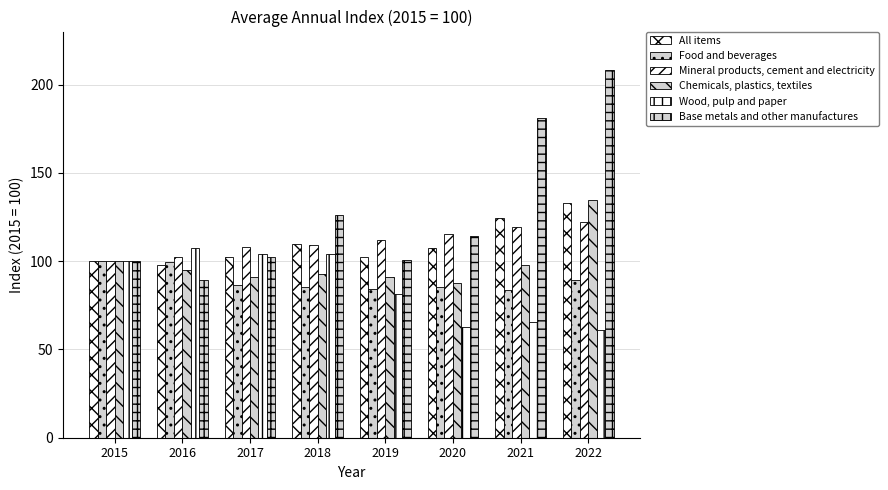

What is the sum of the Wood, pulp and paper values at 2017 and 2020?

167.0